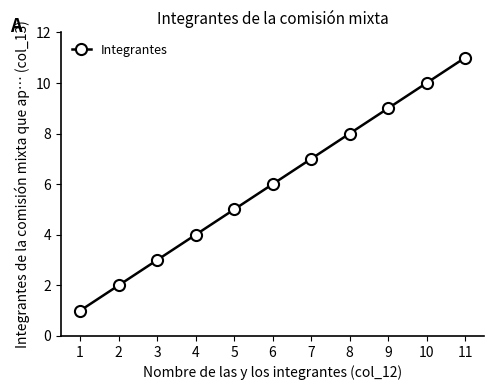

What is the ratio of the value at 5 to the value at 6?

0.8